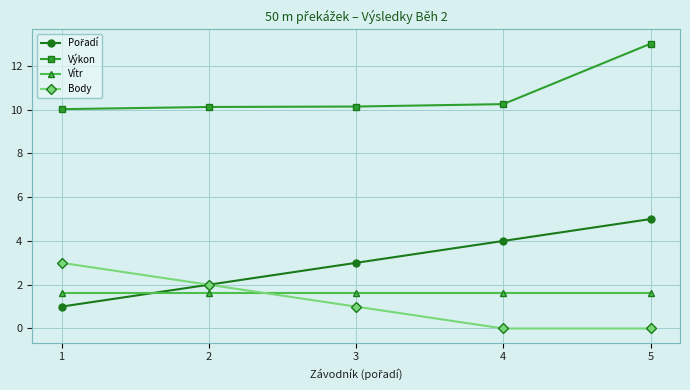

What is the difference between the highest and lowest values at 1?

9.0